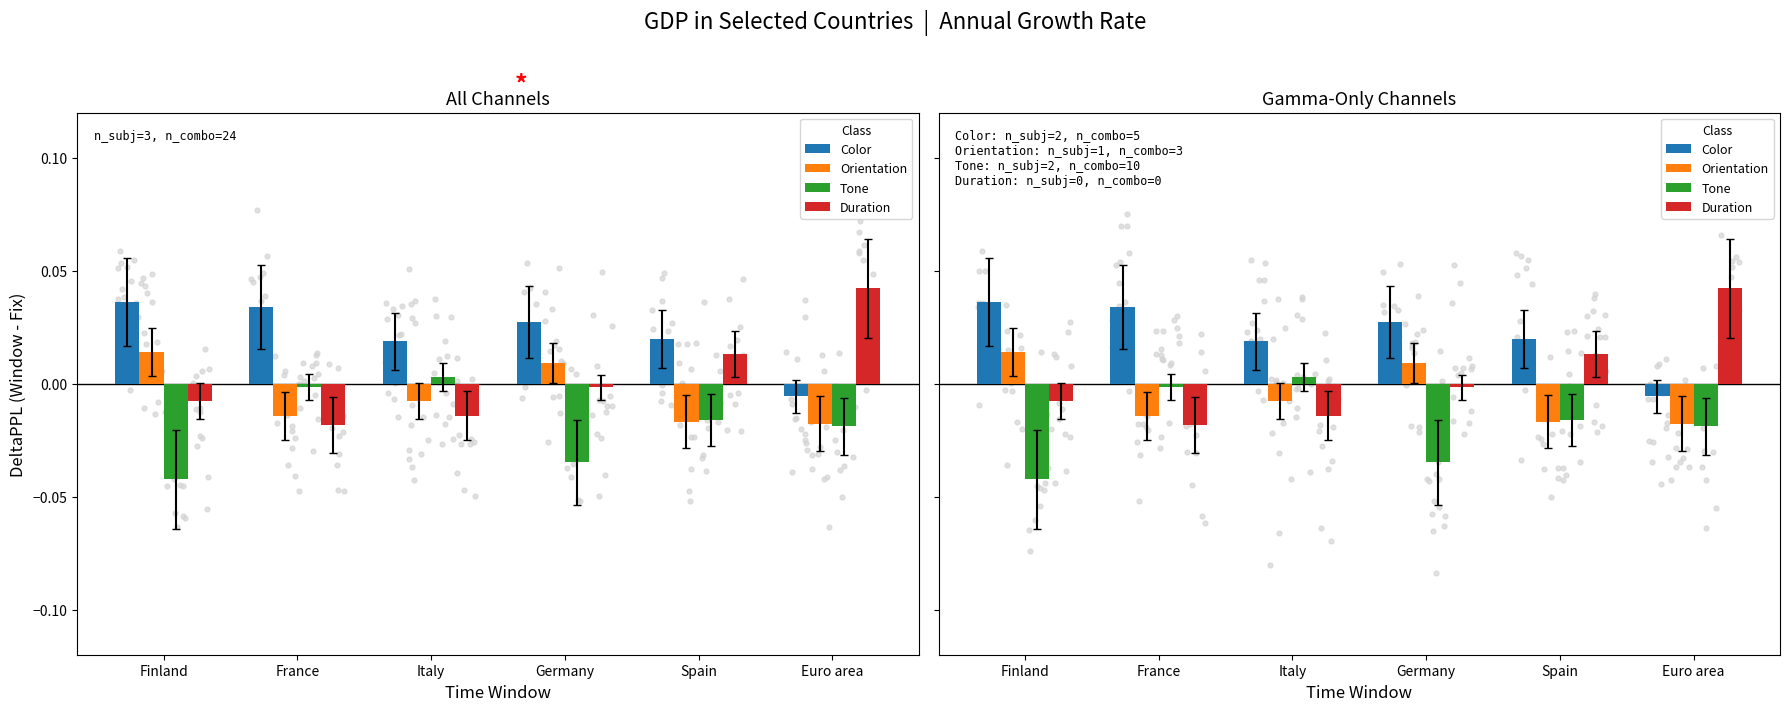

Which series reaches the maximum Y coordinate?

Duration